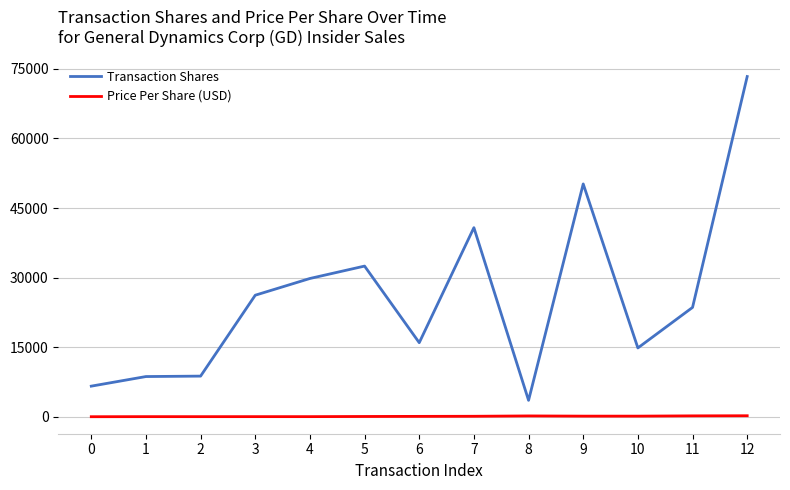

Which series has the largest total across all categories?

Transaction Shares